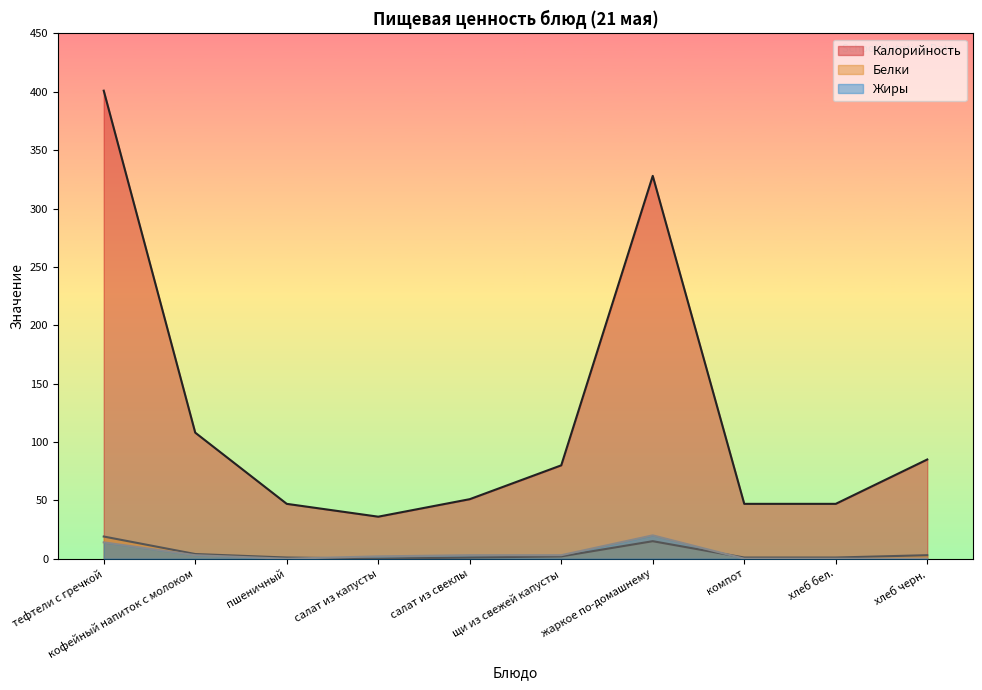

How many intersections are there between Жиры and Белки?

2